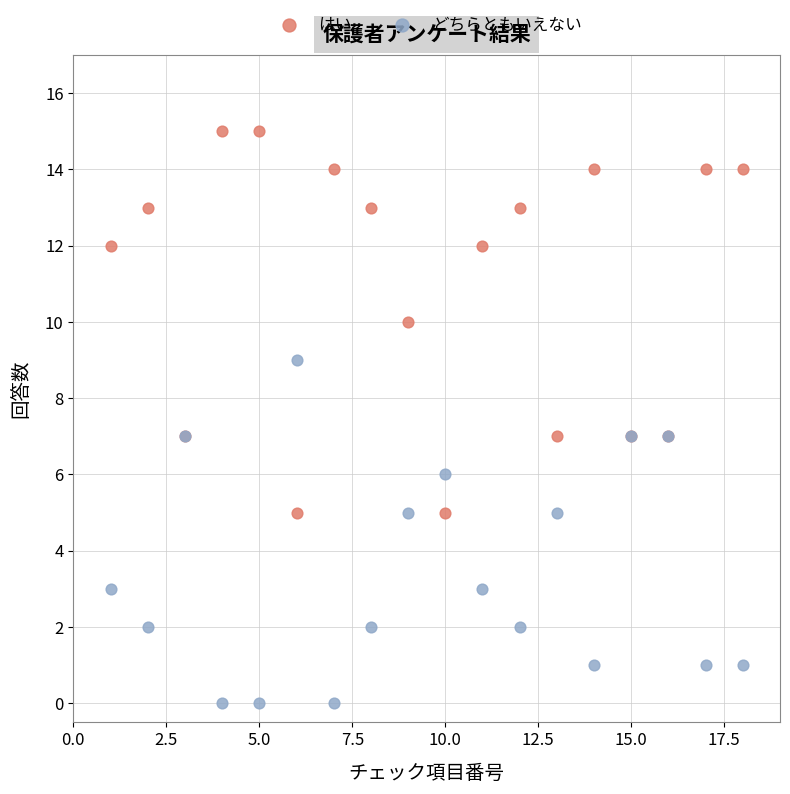

Which series contains the highest Y value?

はい